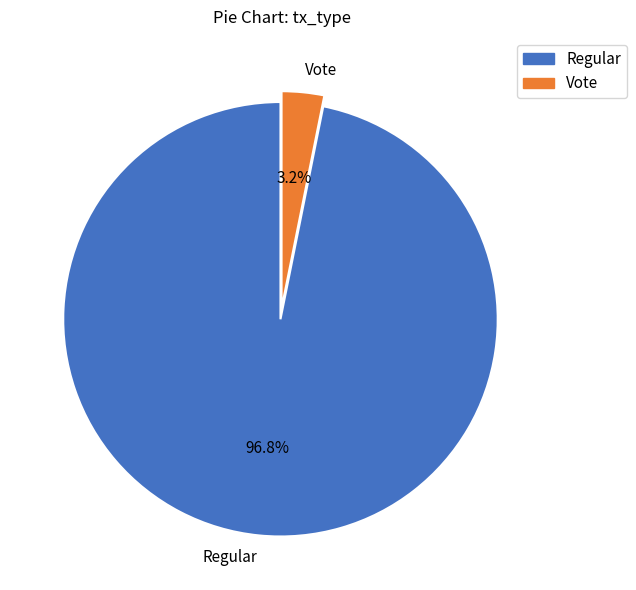

How many segments does this pie chart have?

2